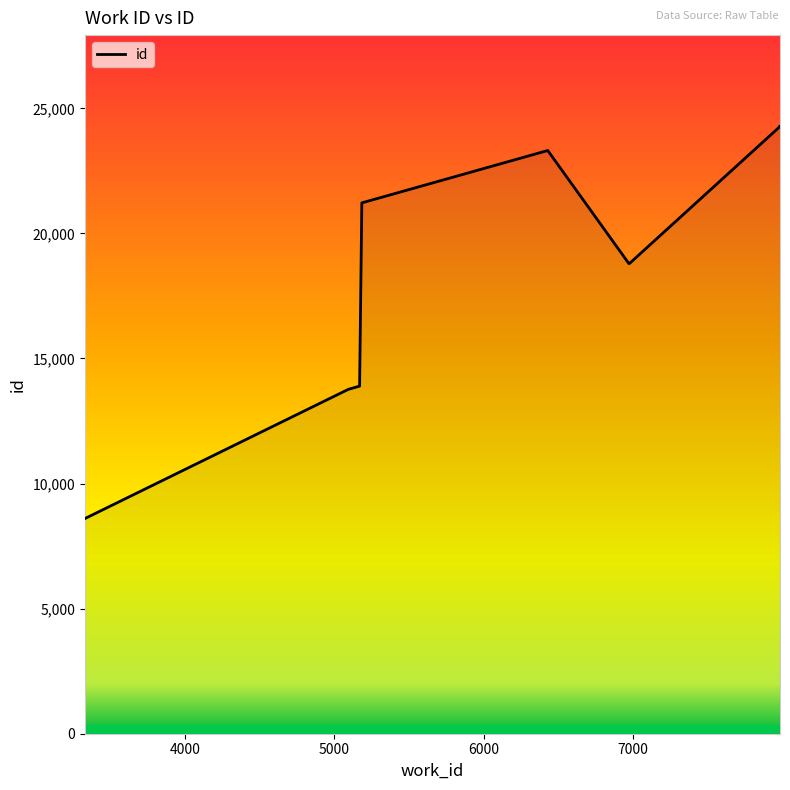

Is this an area chart (filled region under the line)?

No